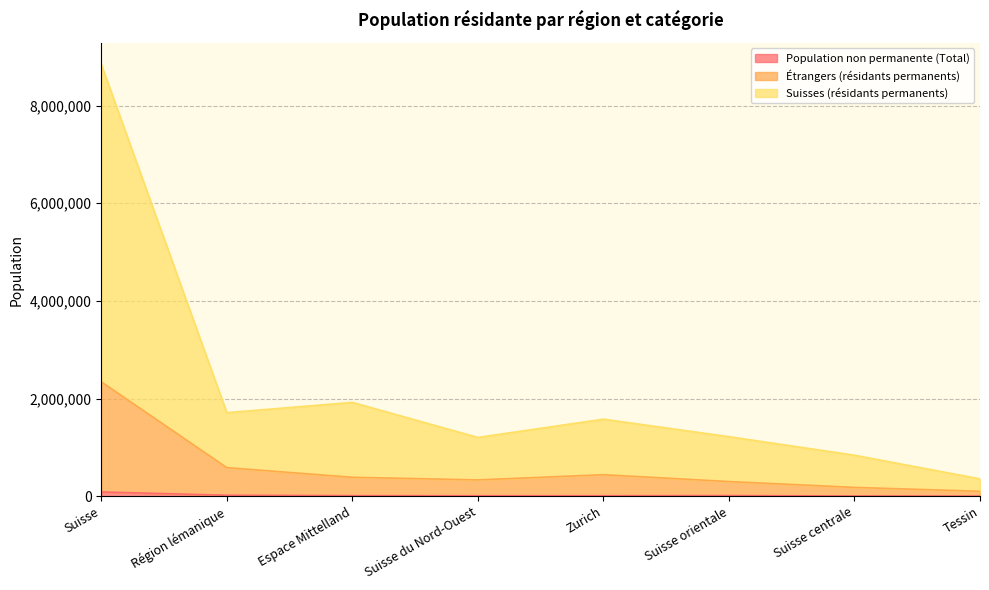

Count the number of data series in this chart.

3